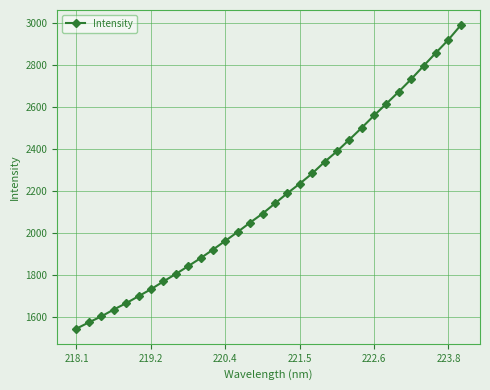

What is the maximum value shown in the chart?

2987.4